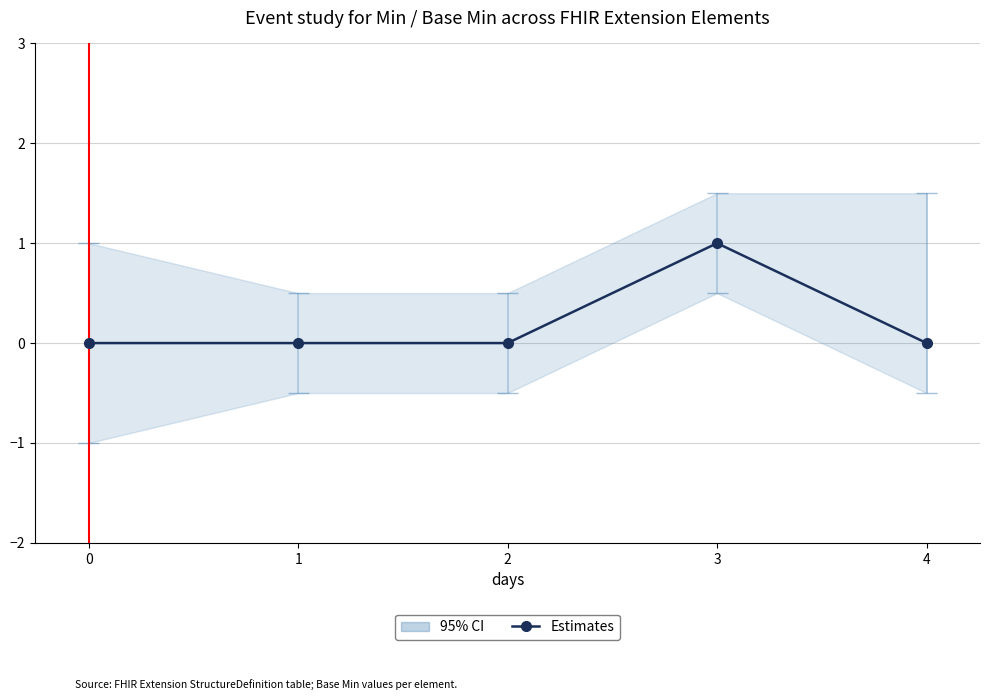

True or false: the data shows -1 at 1.

False